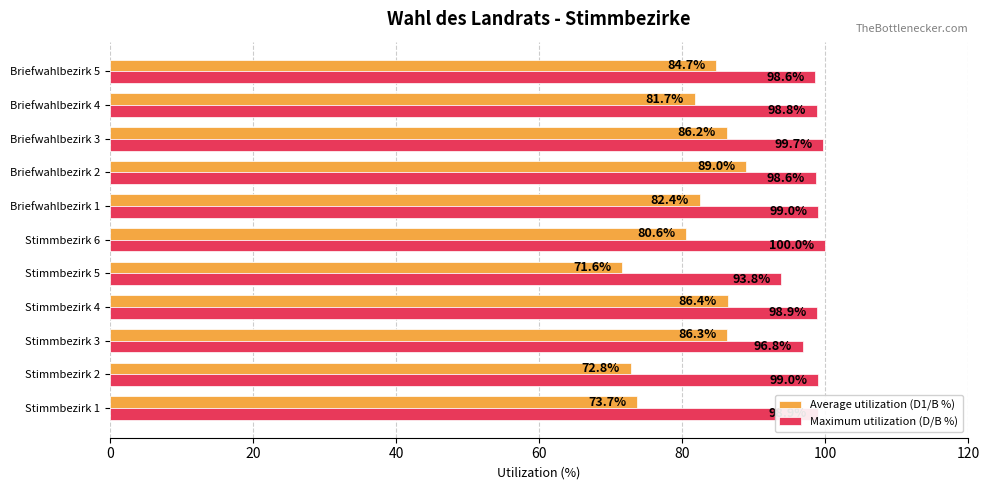

Which label corresponds to the largest value in the chart?

Stimmbezirk 6